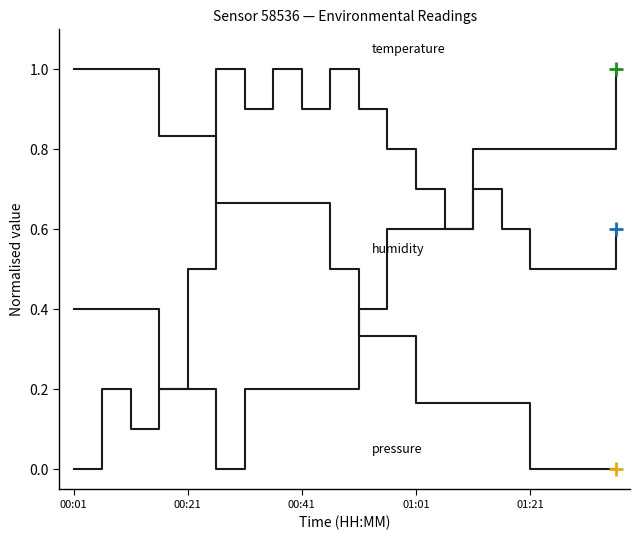

At which category is the sum across all series the highest?

7